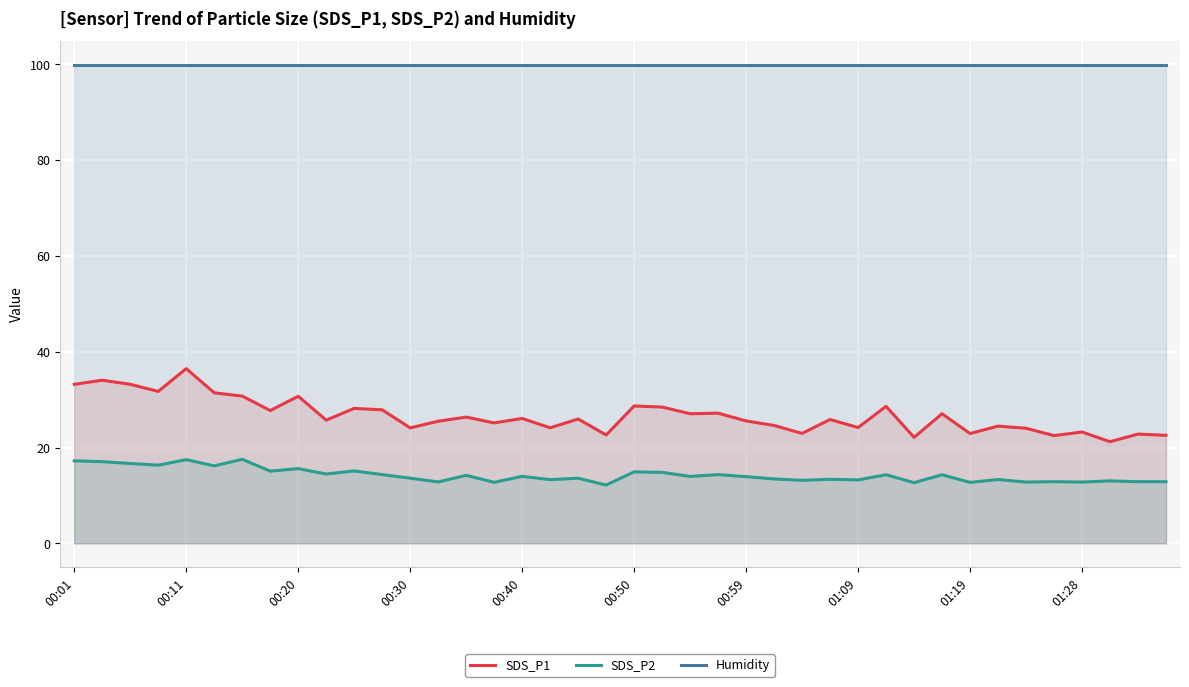

The Humidity series shows 99.9 at 25. True or false?

True